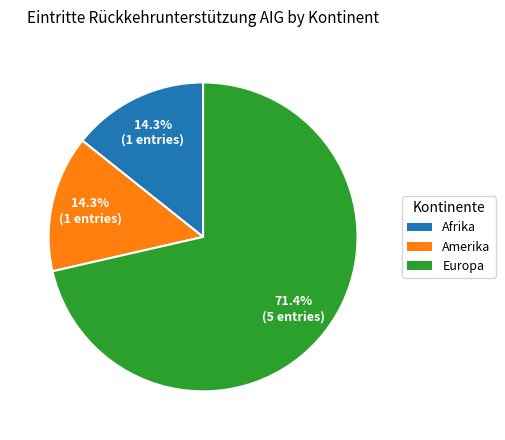

To the nearest percent, what is the difference between the Europa and Amerika slice percentages?

57%